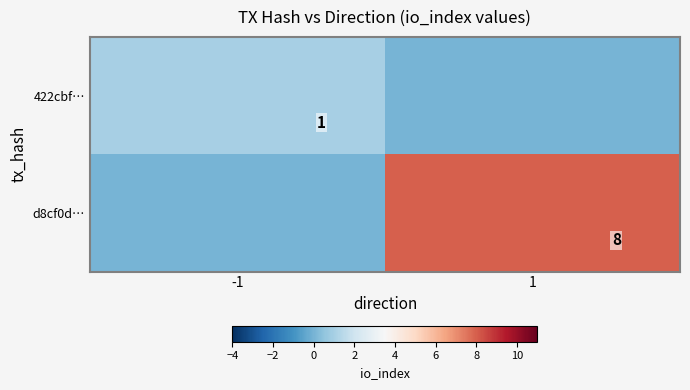

The value of d8cf0d… at 1 is 8. True or false?

True